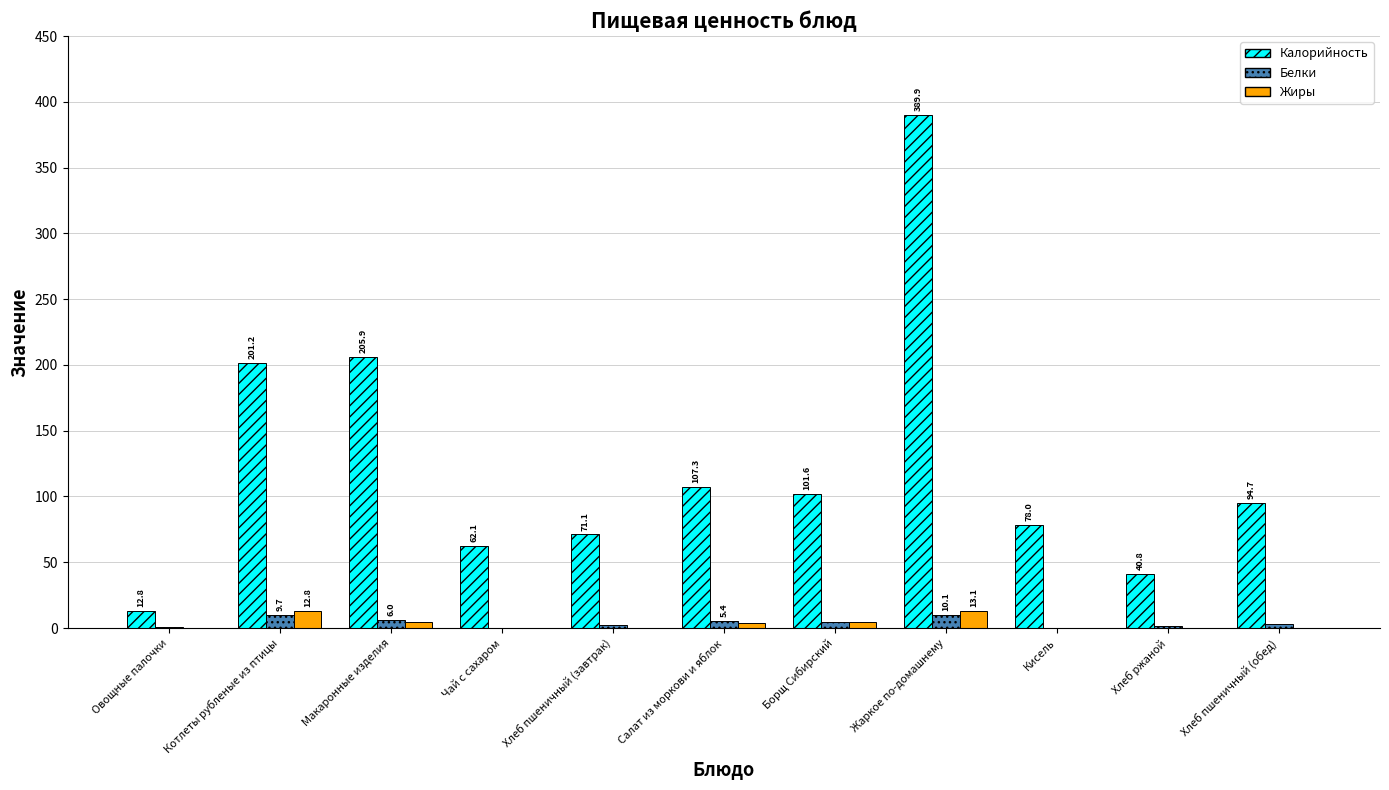

The Калорийность series shows 389.9 at Жаркое по-домашнему. True or false?

True